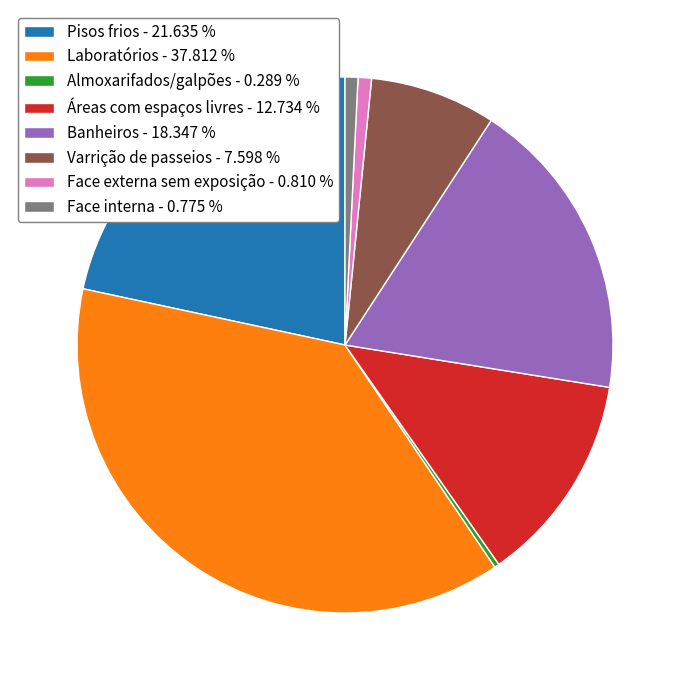

How many slices are in this pie chart?

8